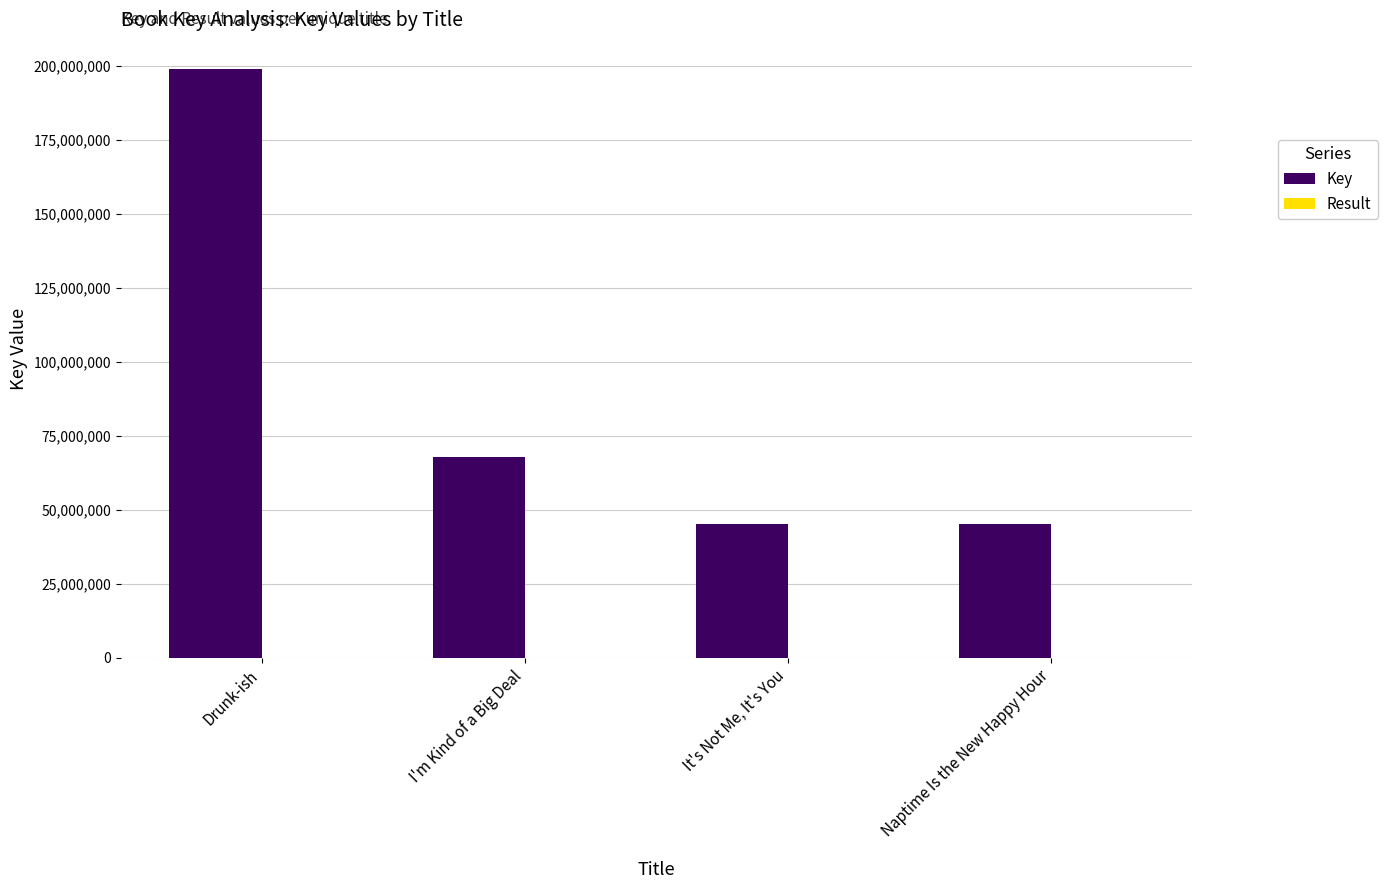

How many groups of bars are there?

4